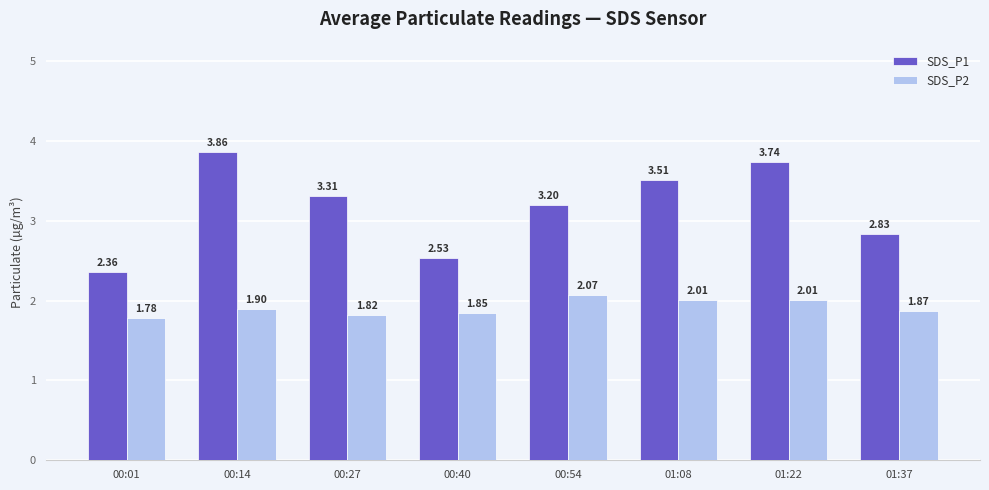

What is the difference between the maximum and minimum values in the SDS_P2 series?

0.3